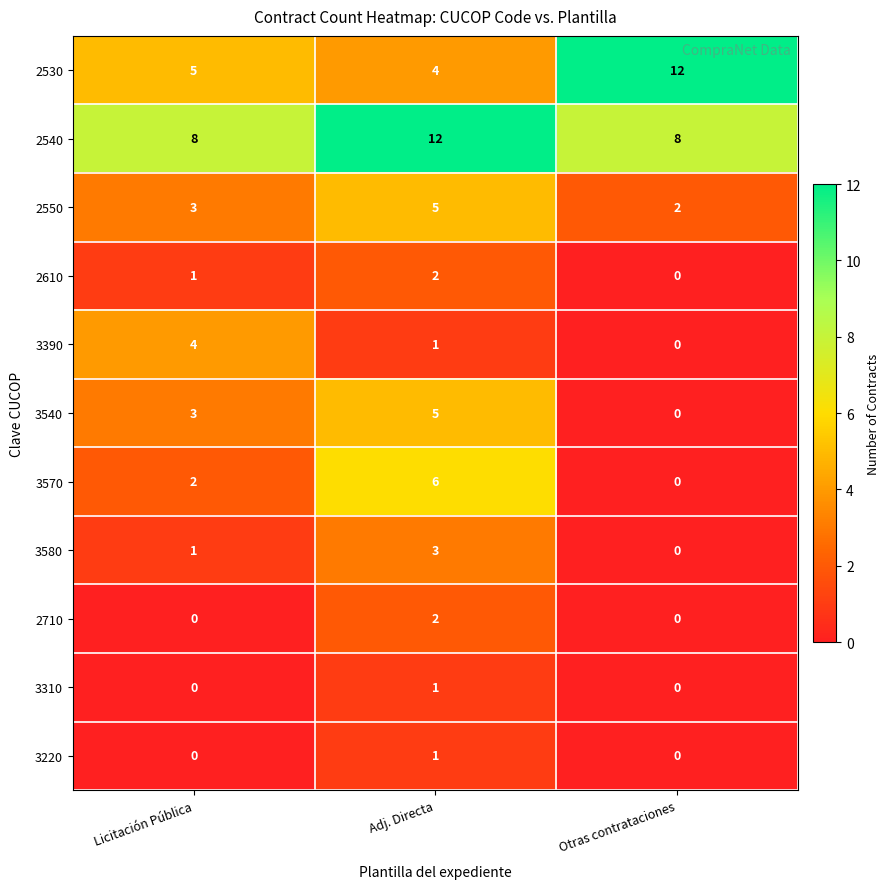

How many categories are shown in the chart?

3